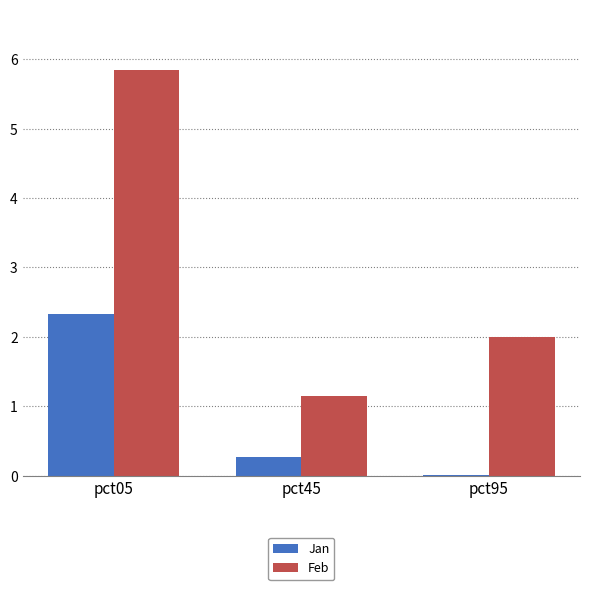

Which series has the widest spread of values?

Feb